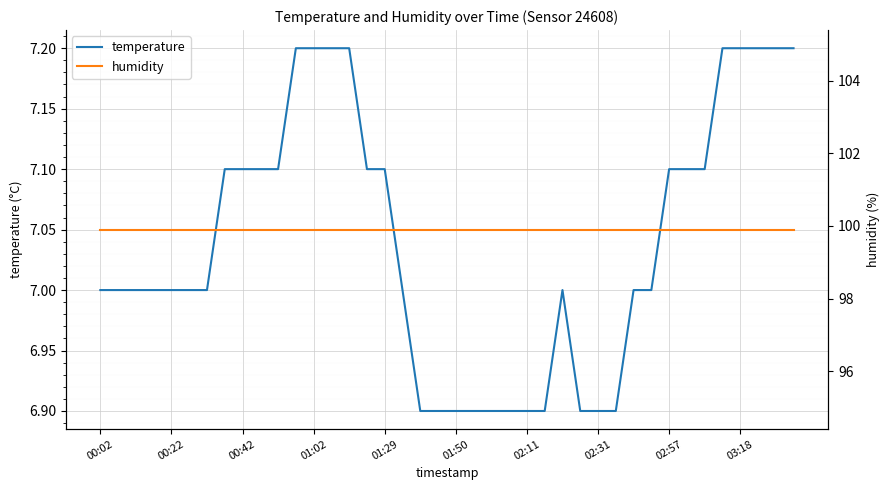

What is the sum of all humidity values?

3996.0